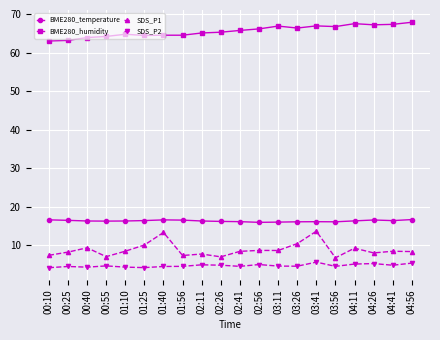

Where is the first local maximum for SDS_P1?

00:40